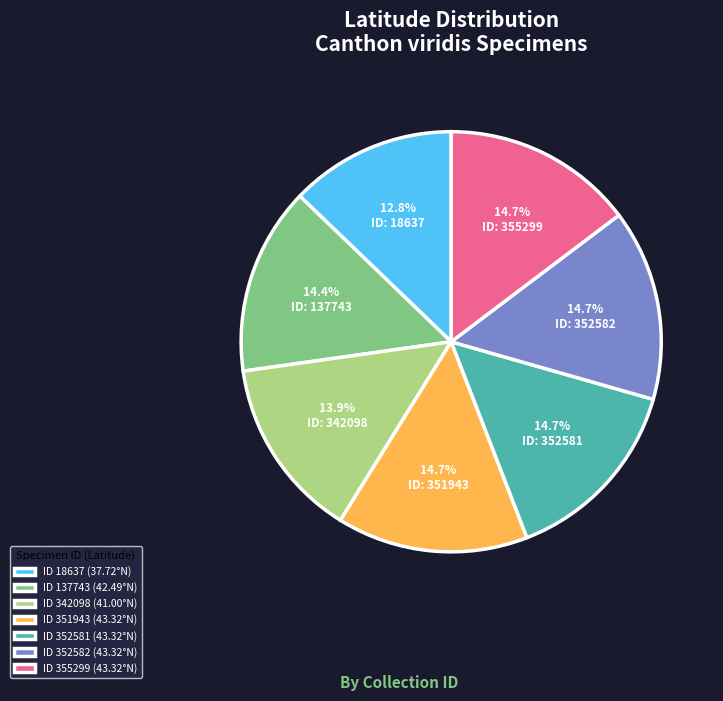

Does any single category account for the majority?

No